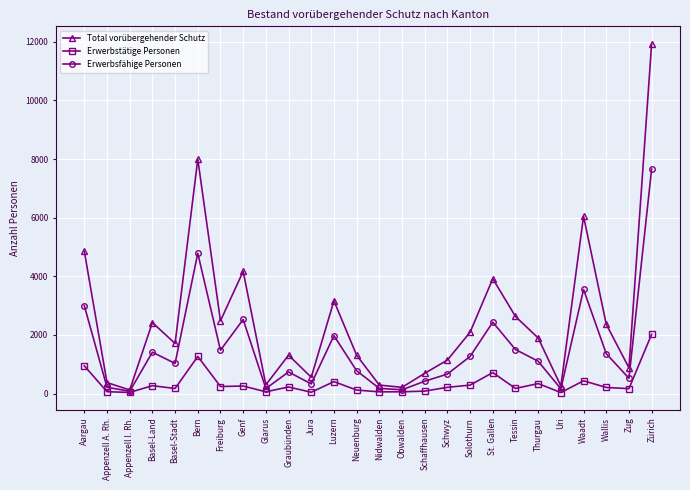

Where is the first local maximum for Erwerbsfähige Personen?

Basel-Land